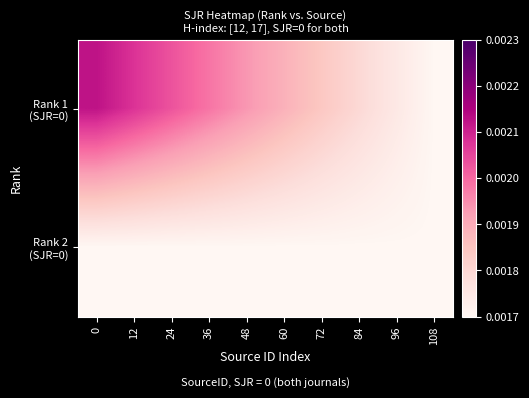

Between 36 and 96, which is larger?

36